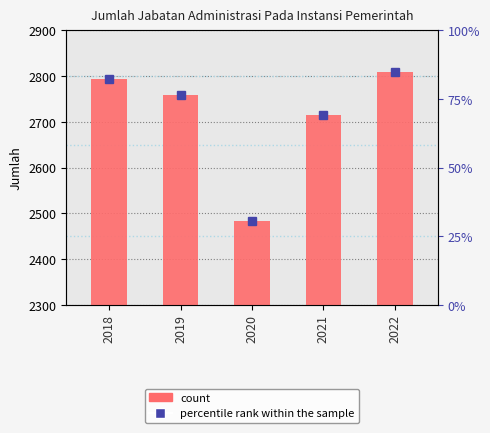

Between 2022 and 2020, which is larger?

2022